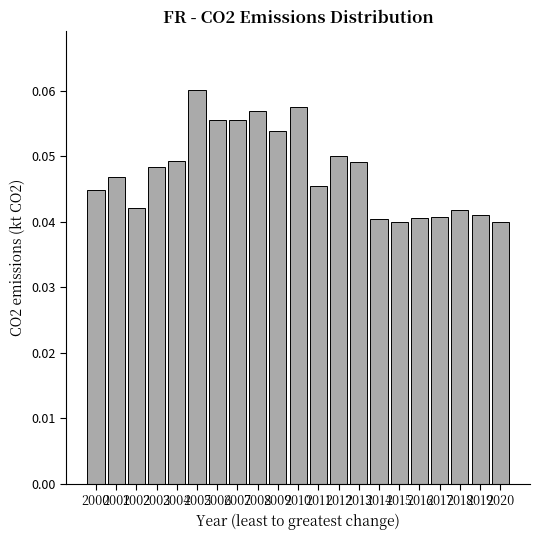

The value at 2011 is 0.1. True or false?

False